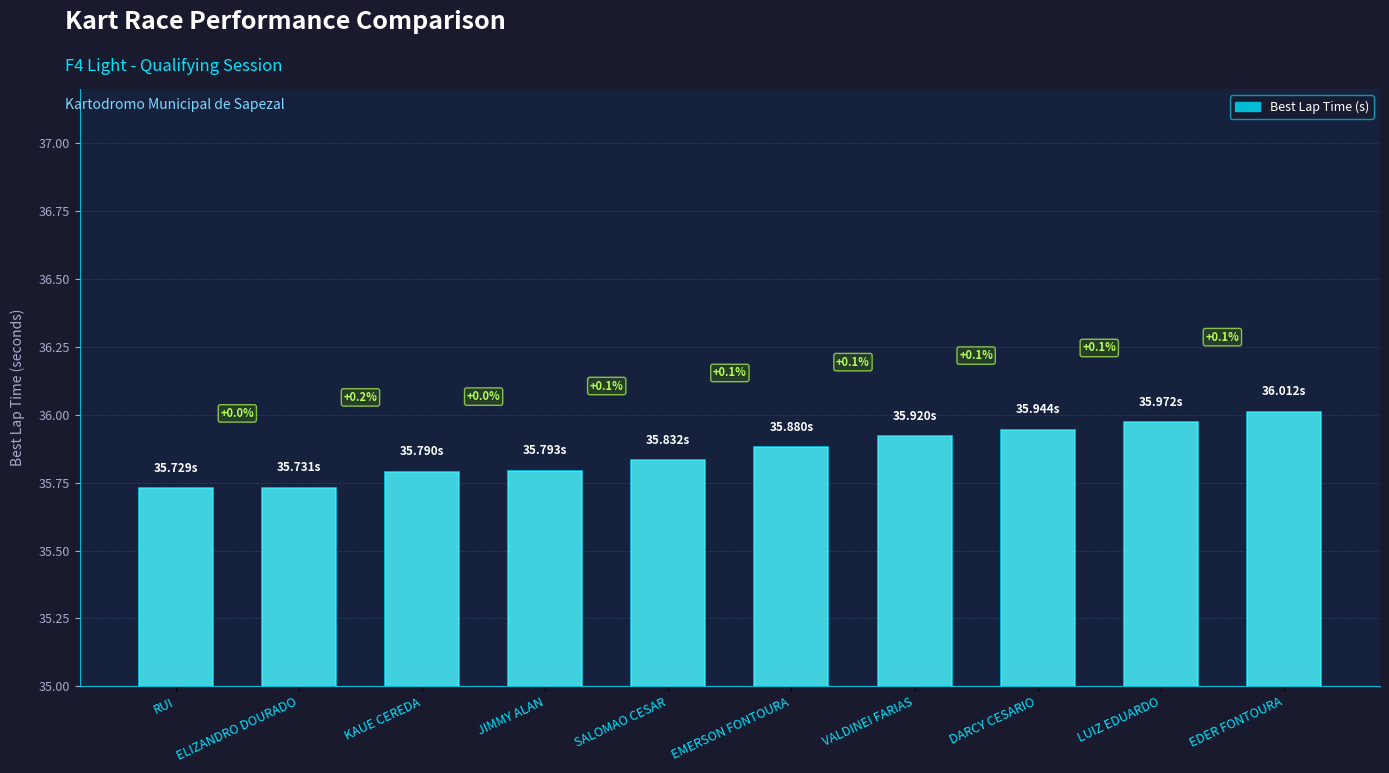

How many series are shown in this chart?

1